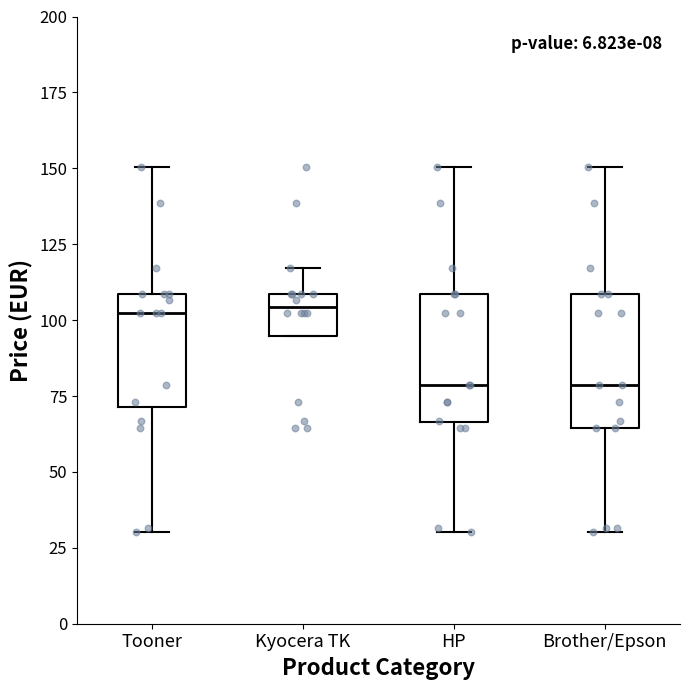

Where does the median line of the box for HP sit on the y-axis? The values are not printed on the chart, so give them approximately, as read against the axis.

80